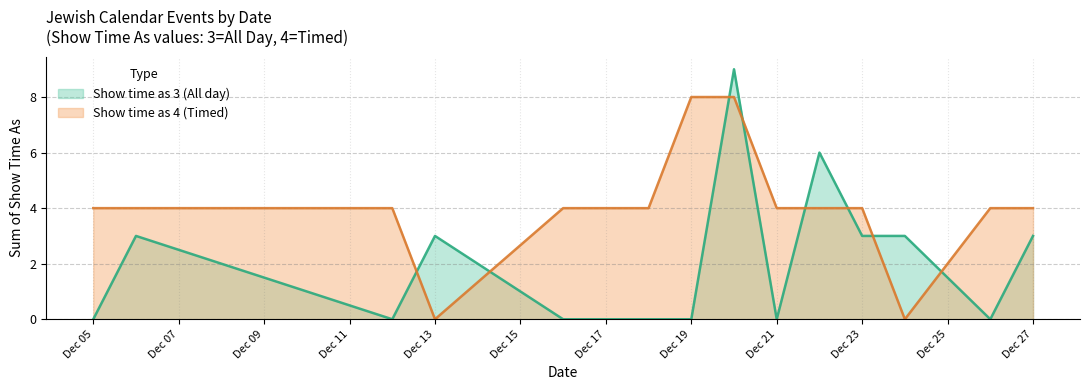

Rank the series by their maximum value, from highest to lowest.

Show time as 3 (All day), Show time as 4 (Timed)